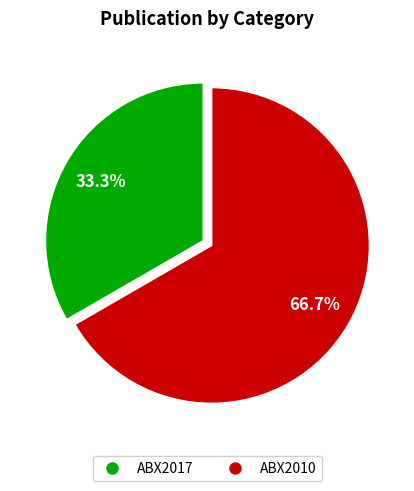

Which slice is the largest?

ABX2010